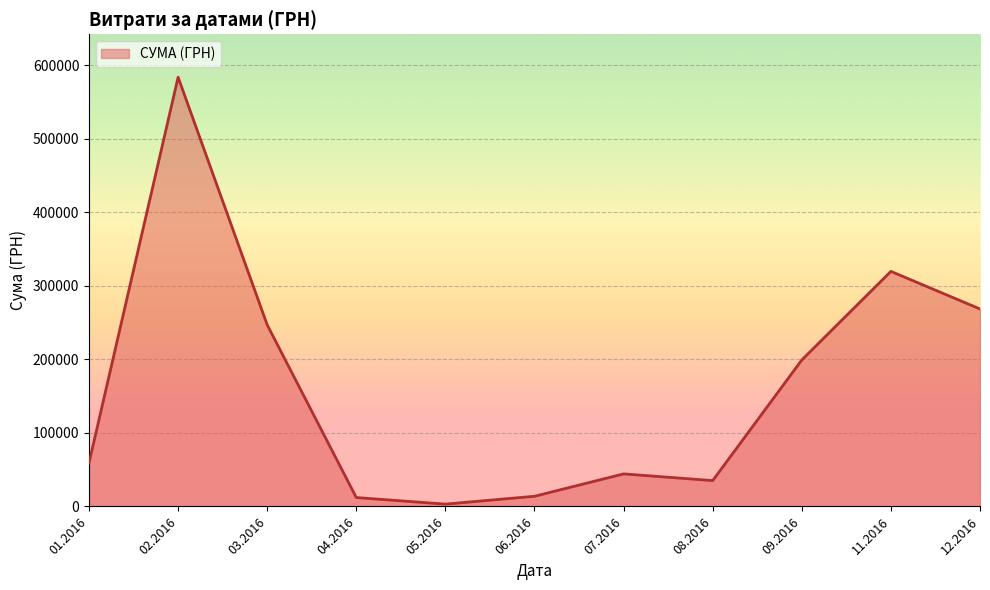

Does the chart display data point markers on the line(s)?

No